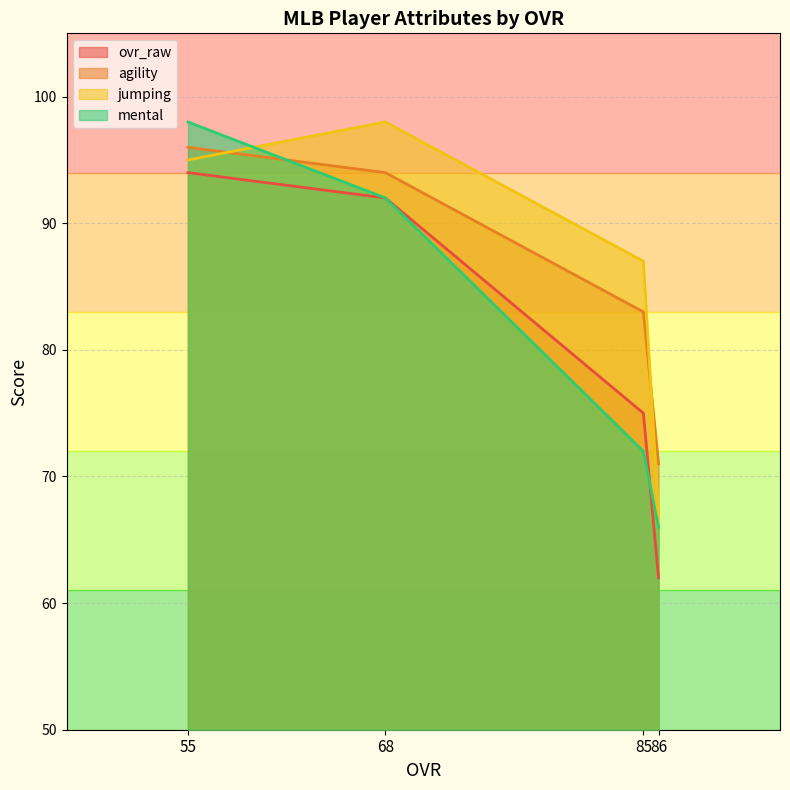

Is it true that ovr_raw equals 52 at 85?

False